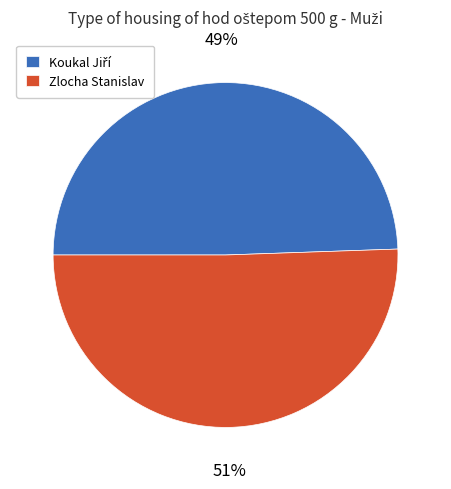

To the nearest percent, what is the average slice percentage?

50%